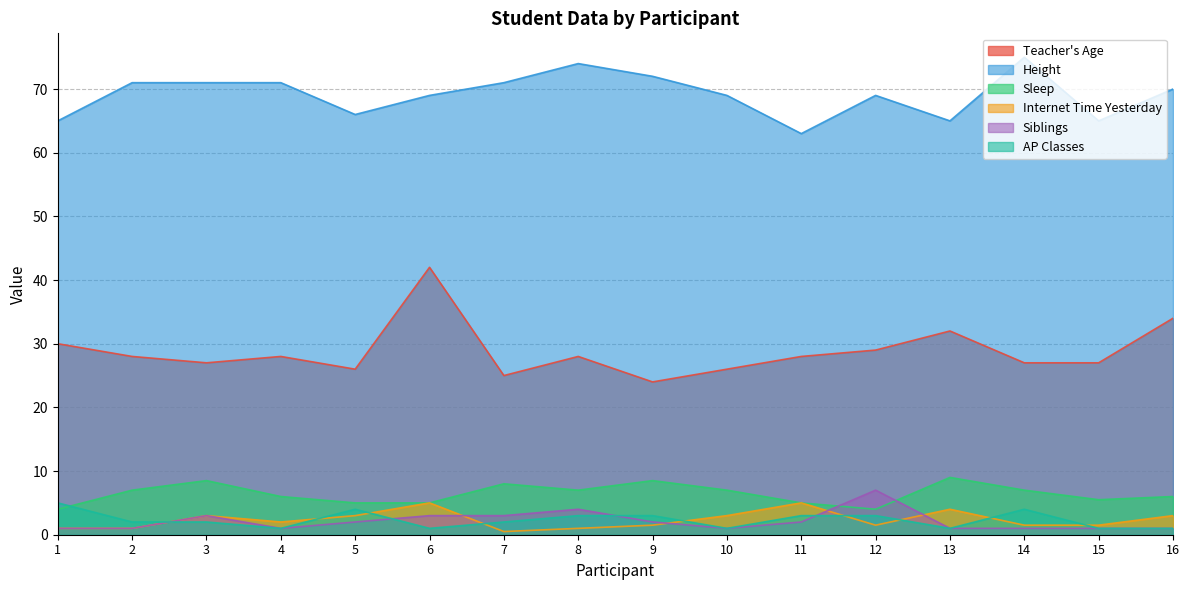

Where is AP Classes nearest to the value 3?

8